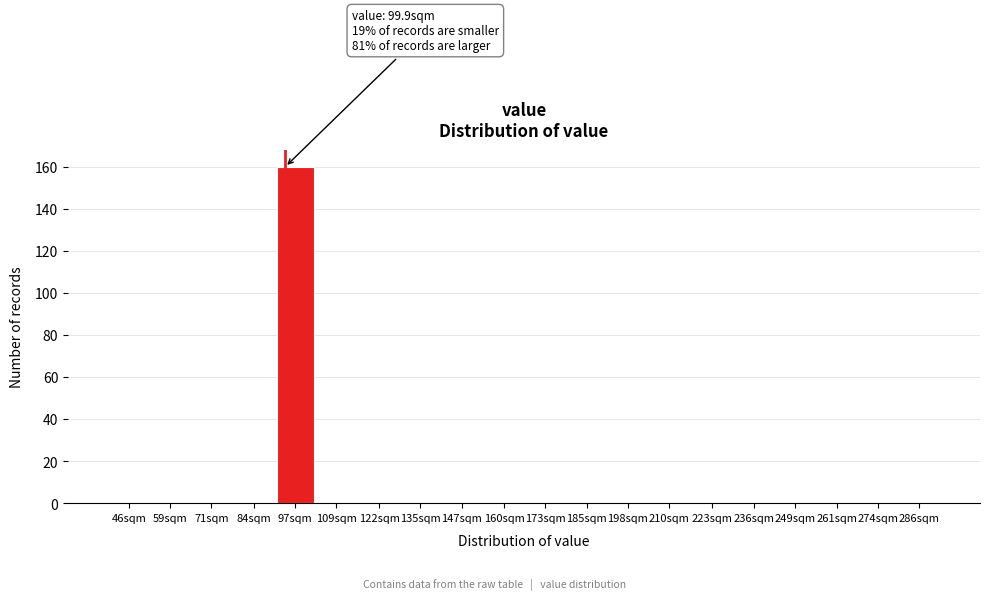

Reading left to right, what are all the values shown in this chart?

46sqm=0	59sqm=0	71sqm=0	84sqm=0	97sqm=160	109sqm=0	122sqm=0	135sqm=0	147sqm=0	160sqm=0	173sqm=0	185sqm=0	198sqm=0	210sqm=0	223sqm=0	236sqm=0	249sqm=0	261sqm=0	274sqm=0	286sqm=0